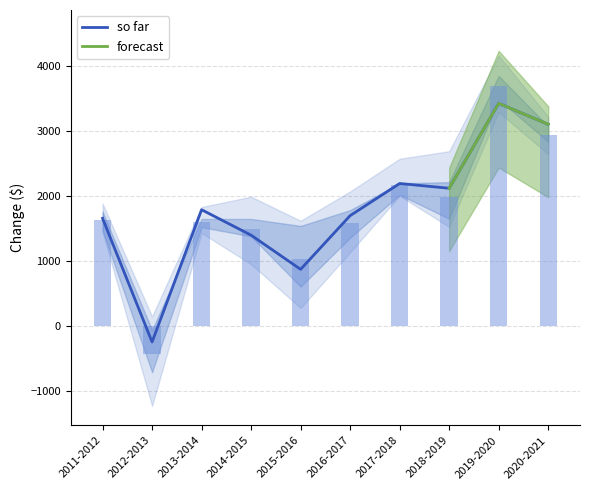

What is the smallest value displayed?

-1223